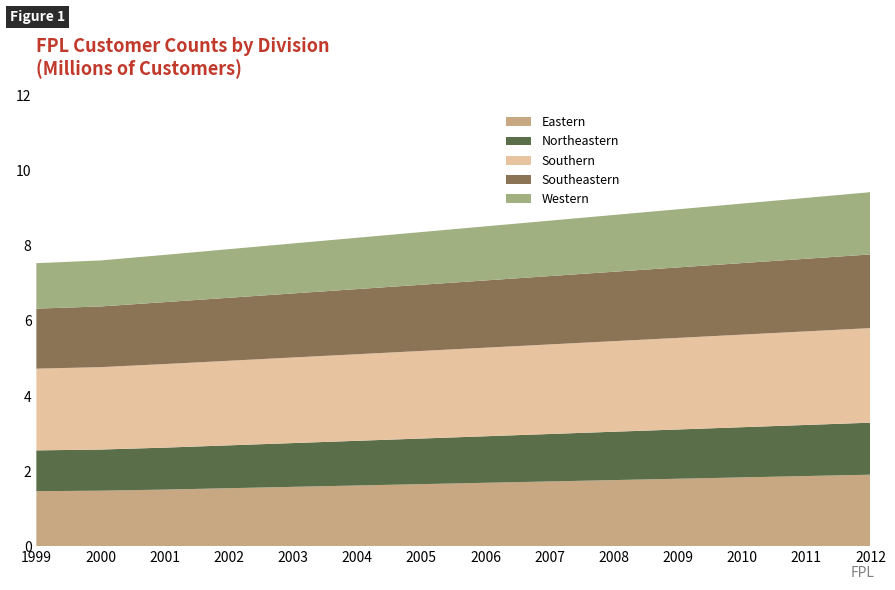

Reading right to left, list all the values displayed in this chart.

Eastern: 2012=1904000	2011=1868000	2010=1832000	2009=1796000	2008=1760000	2007=1724000	2006=1688000	2005=1652000	2004=1616000	2003=1580000	2002=1543636	2001=1506938	2000=1477558	1999=1464830
Northeastern: 2012=1386321	2011=1361936	2010=1337551	2009=1313166	2008=1288781	2007=1264396	2006=1240011	2005=1215626	2004=1191241	2003=1166856	2002=1142471	2001=1118086	2000=1096957	1999=1087193
Southern: 2012=2520198	2011=2493561	2010=2466924	2009=2440287	2008=2413650	2007=2387013	2006=2360376	2005=2333739	2004=2307102	2003=2280465	2002=2253828	2001=2227191	2000=2195697	1999=2177747
Southeastern: 2012=1963497	2011=1935027	2010=1906557	2009=1878087	2008=1849617	2007=1821147	2006=1792677	2005=1764207	2004=1735737	2003=1707267	2002=1678797	2001=1650327	2000=1616979	1999=1599233
Western: 2012=1658577	2011=1622244	2010=1585911	2009=1549578	2008=1513245	2007=1476912	2006=1440579	2005=1404246	2004=1367913	2003=1331580	2002=1295247	2001=1258914	2000=1226380	1999=1211542